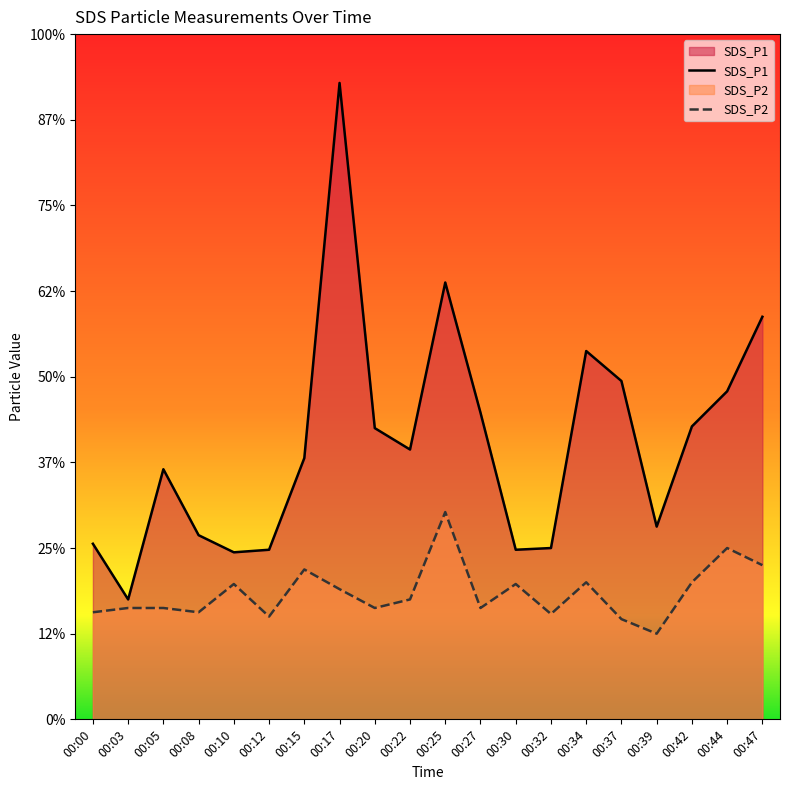

At how many categories does at least one series exceed 4?

4